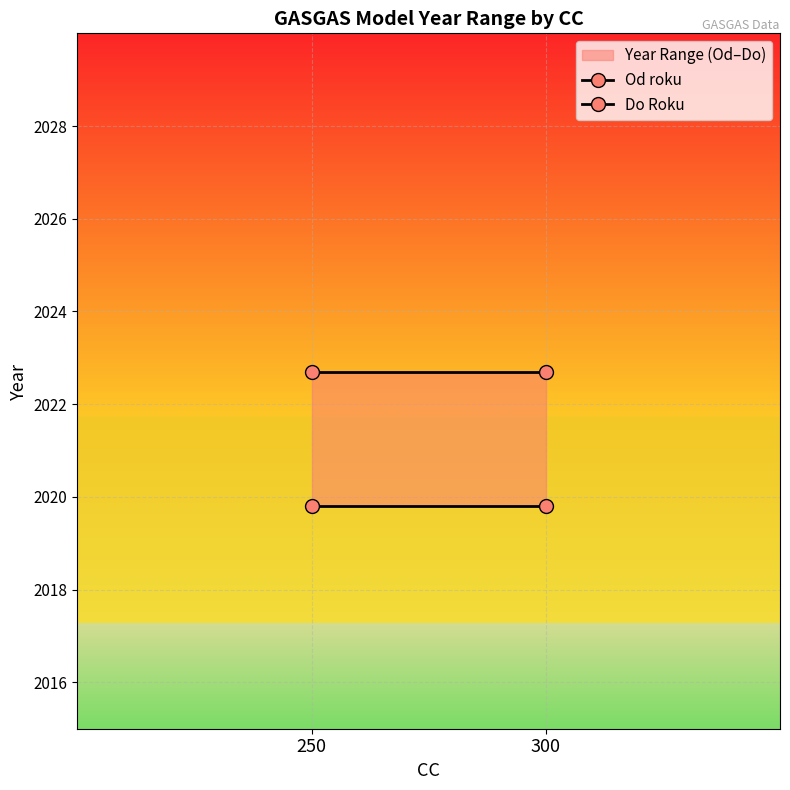

Rank the series at 250 from highest to lowest value.

Do Roku, Od roku